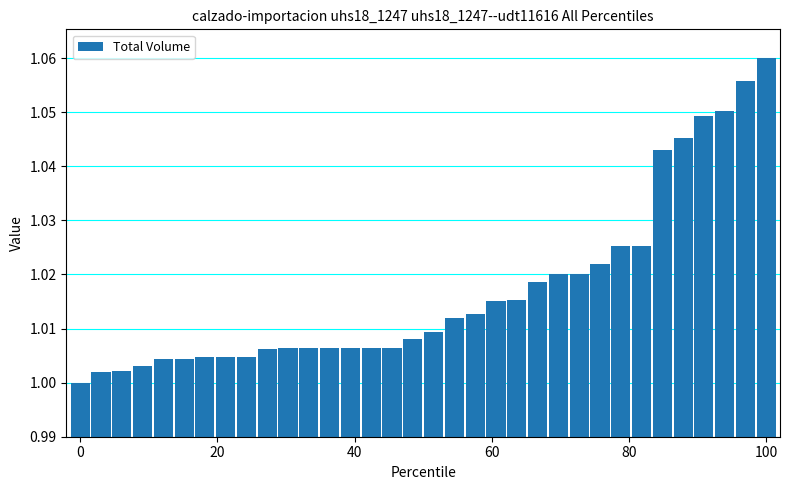

What is the sum of all values?

34.6